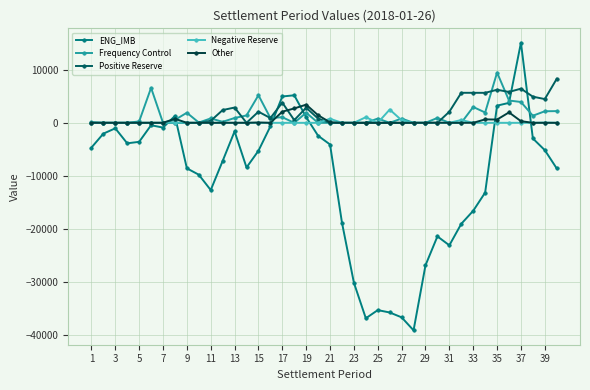

What is the difference between the maximum and minimum values in the Other series?

3421.8